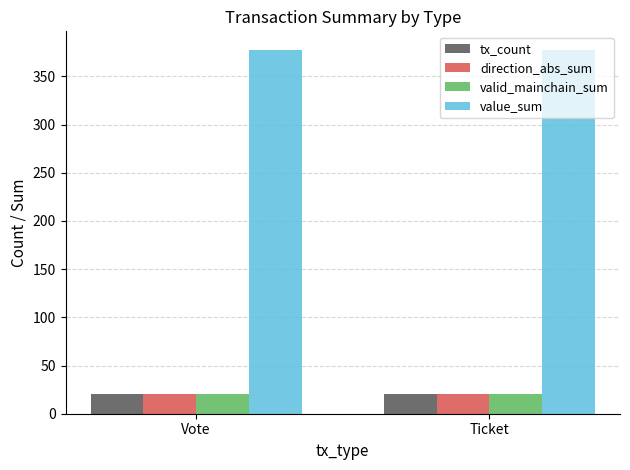

What is the spread (max minus min) of values at Vote?

357.9